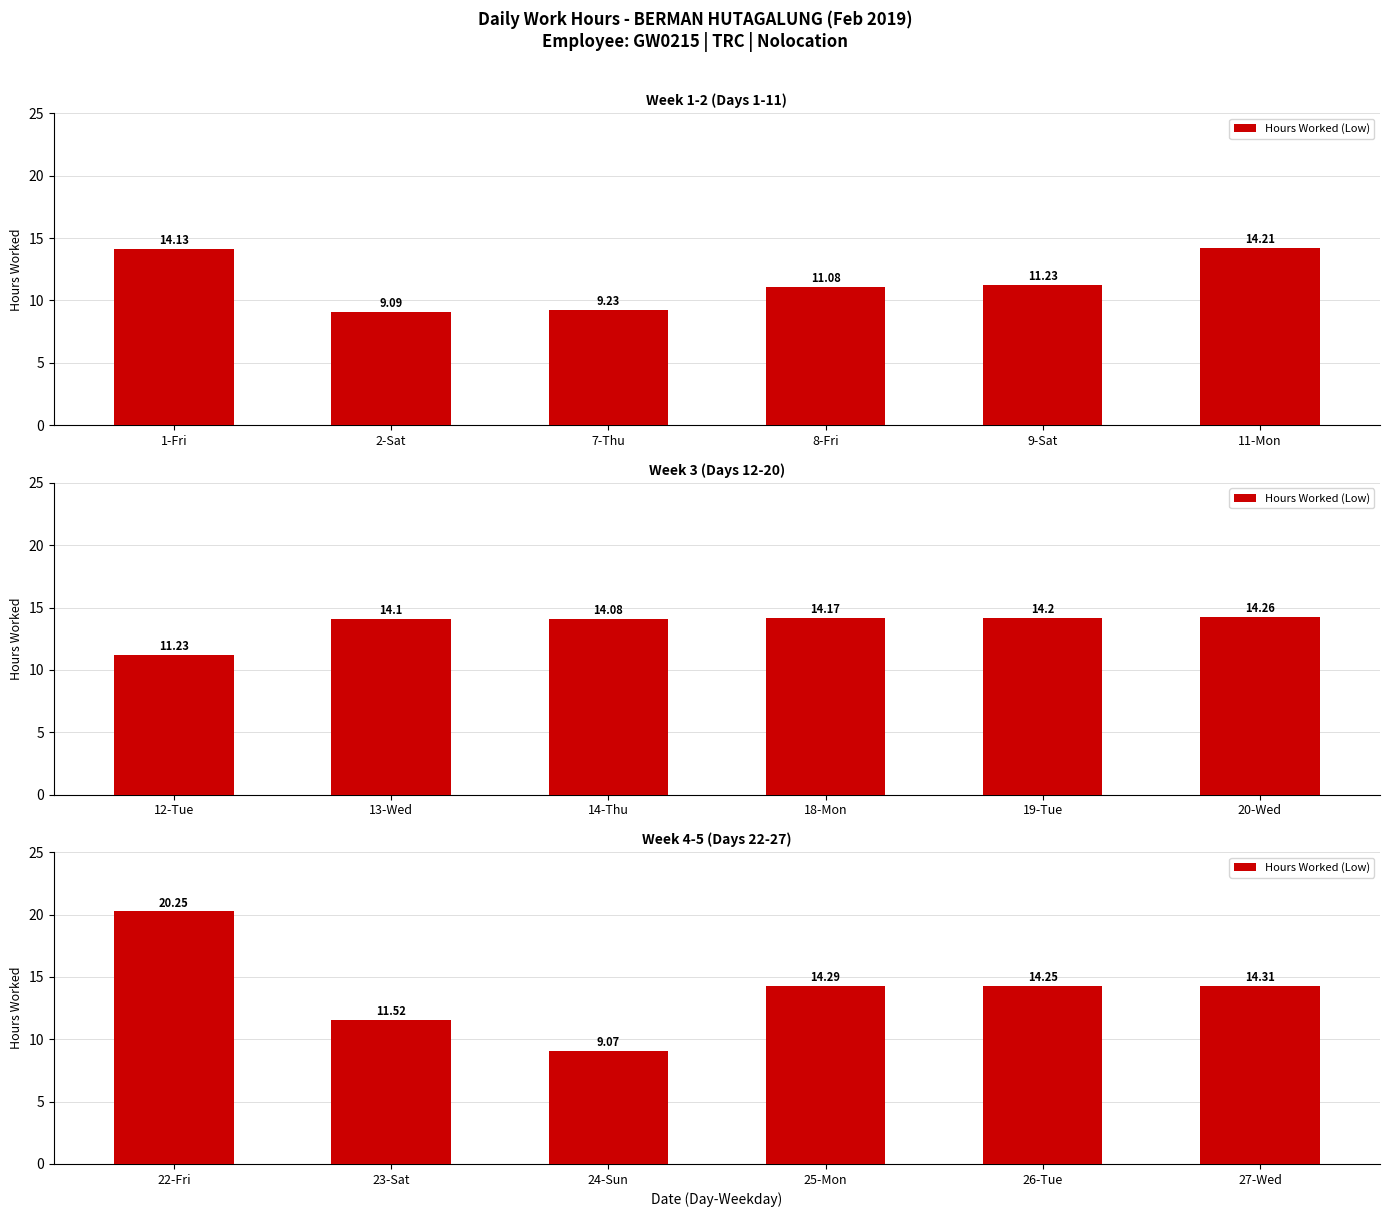

What is the label of the 3rd bar from the right?

25-Mon